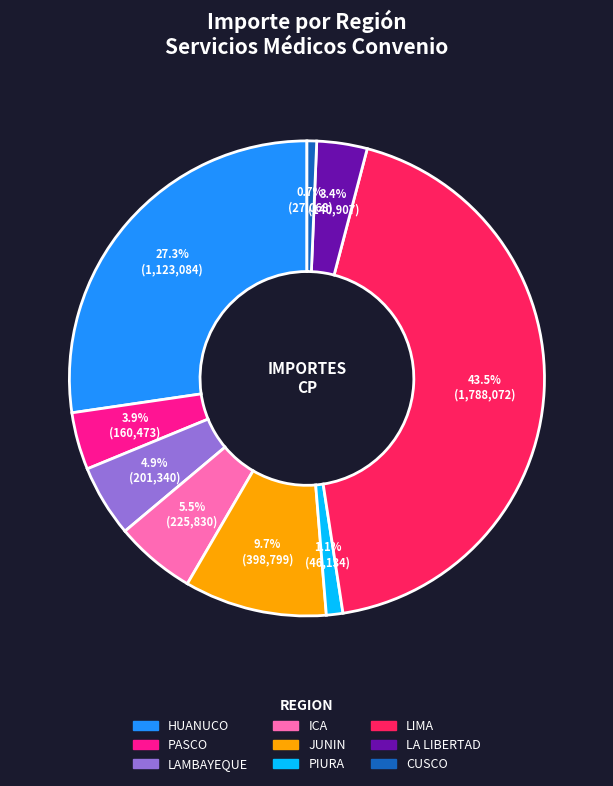

Is there a majority slice in this chart?

No